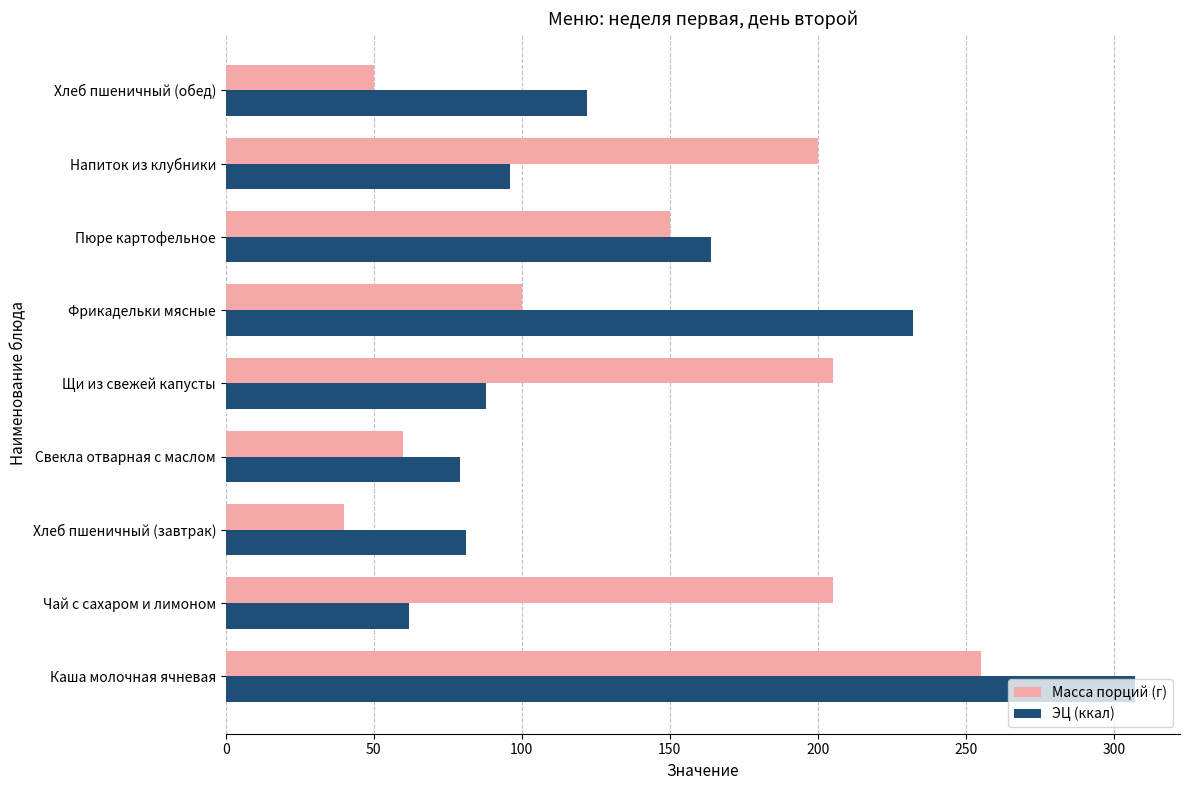

The value of ЭЦ (ккал) at Щи из свежей капусты is 88. True or false?

True